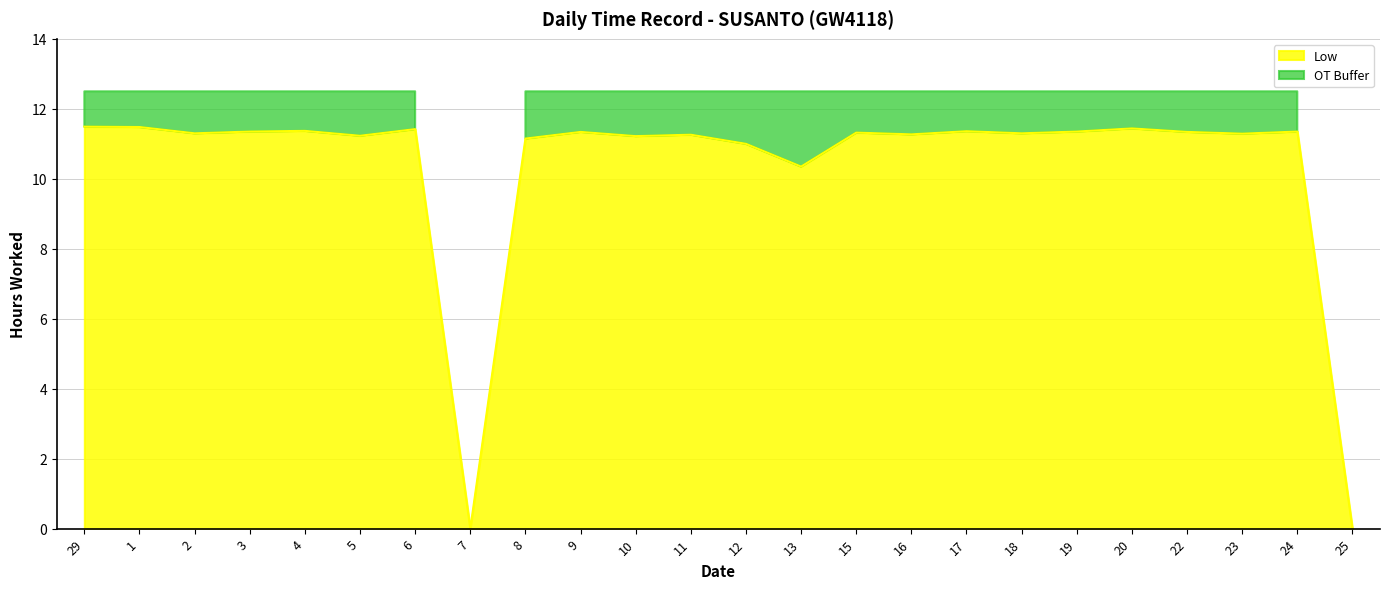

Between 10 and 25, which is larger?

10